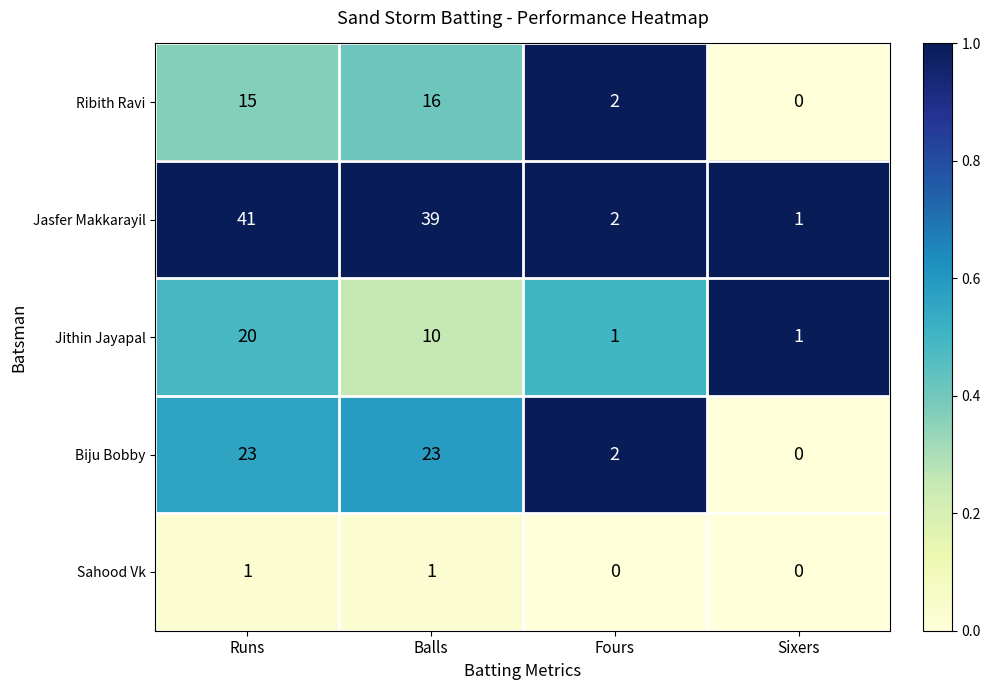

Which series changed the most between Runs and Balls?

Jithin Jayapal